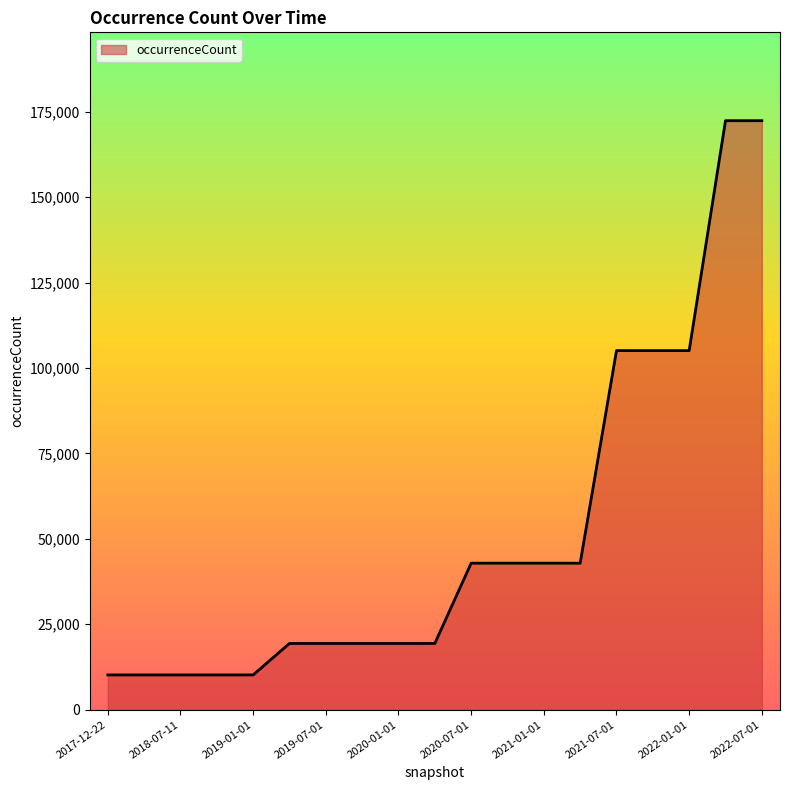

How many values are below 19394?

5